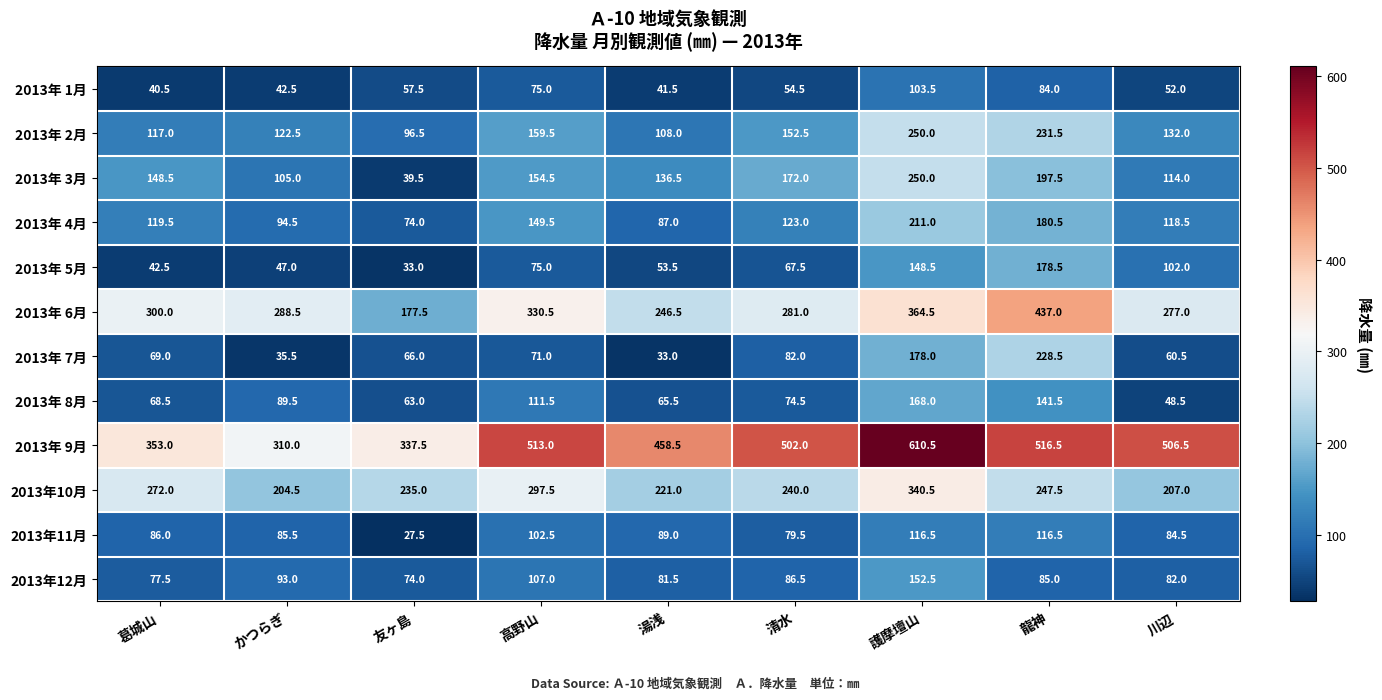

At how many categories does at least one series exceed 168?

9